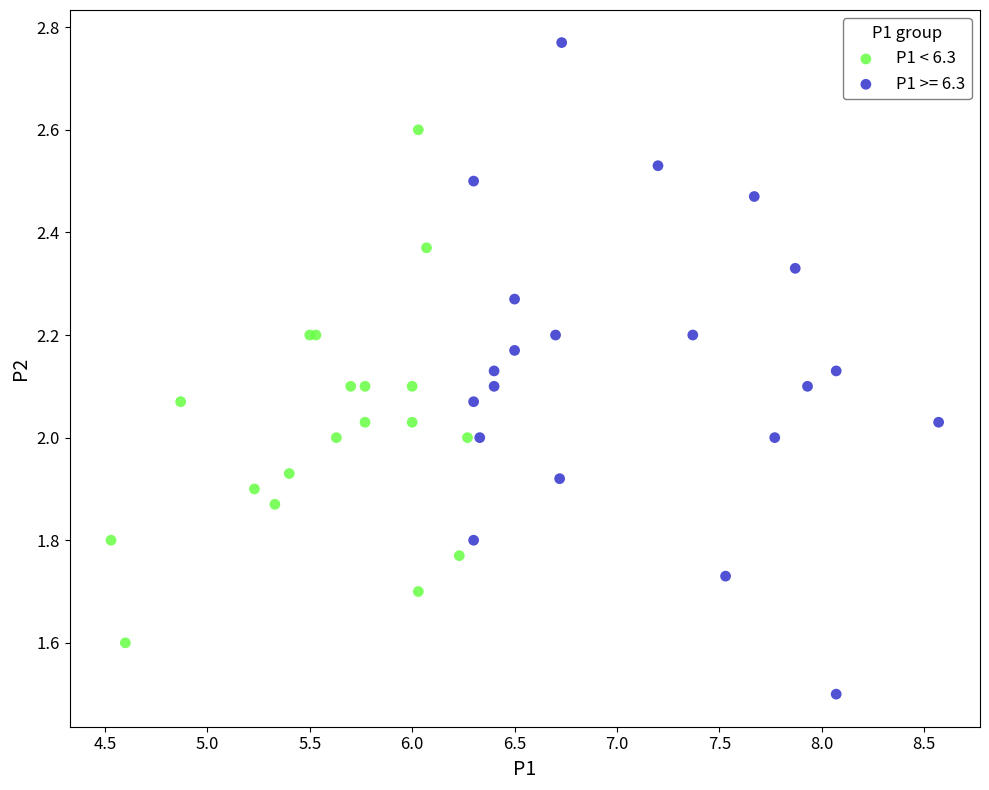

Which series contains the highest Y value?

P1 >= 6.3